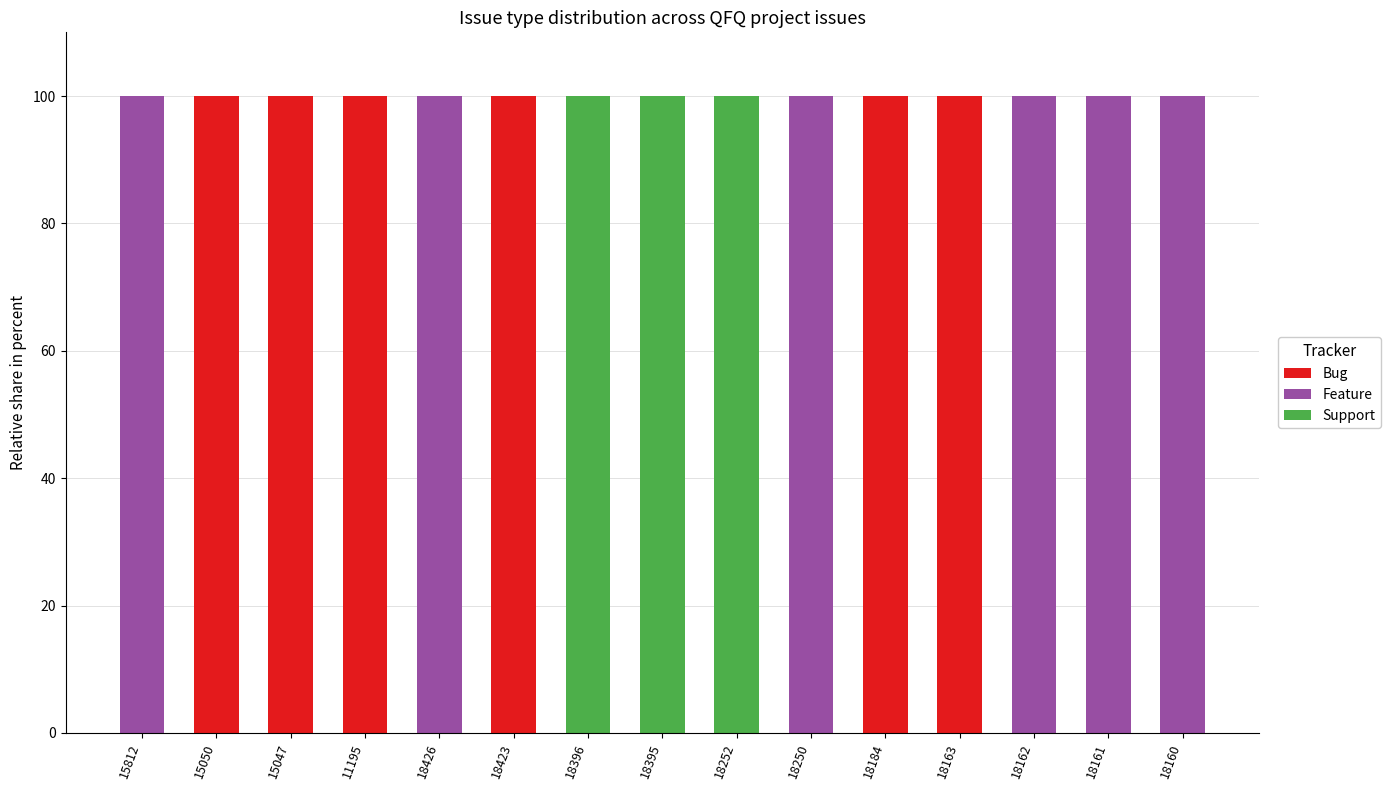

What is the sum of all Bug values?

600